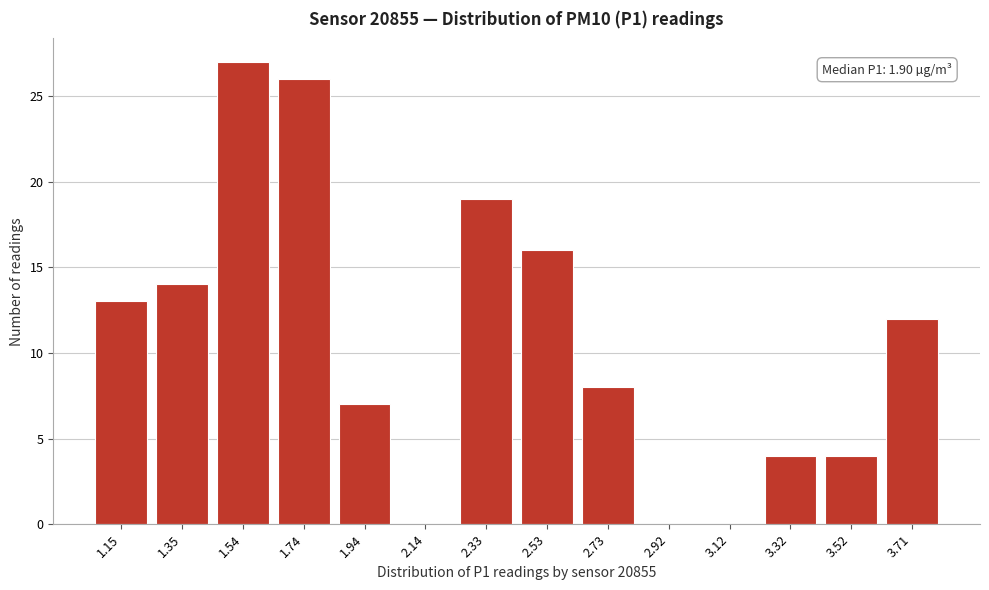

Reading left to right, transcribe all the data shown in this chart.

1.15=13	1.35=14	1.54=27	1.74=26	1.94=7	2.14=0	2.33=19	2.53=16	2.73=8	2.92=0	3.12=0	3.32=4	3.52=4	3.71=12